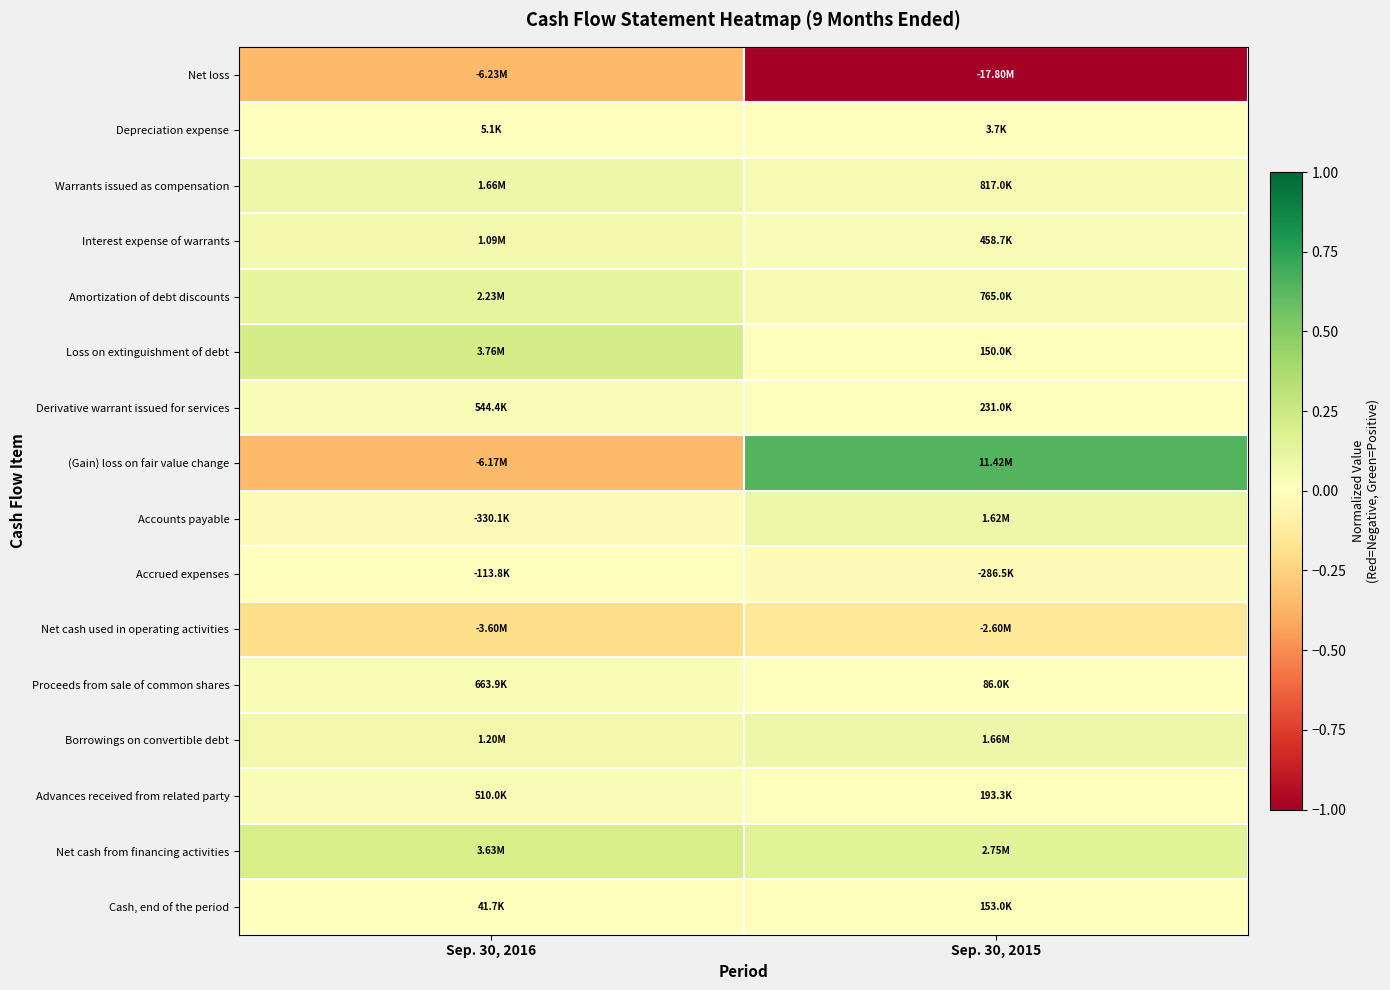

Rank the series by their maximum value, from highest to lowest.

(Gain) loss on fair value change, Loss on extinguishment of debt, Net cash from financing activities, Amortization of debt discounts, Warrants issued as compensation, Borrowings on convertible debt, Accounts payable, Interest expense of warrants, Proceeds from sale of common shares, Derivative warrant issued for services, Advances received from related party, Cash, end of the period, Depreciation expense, Accrued expenses, Net cash used in operating activities, Net loss